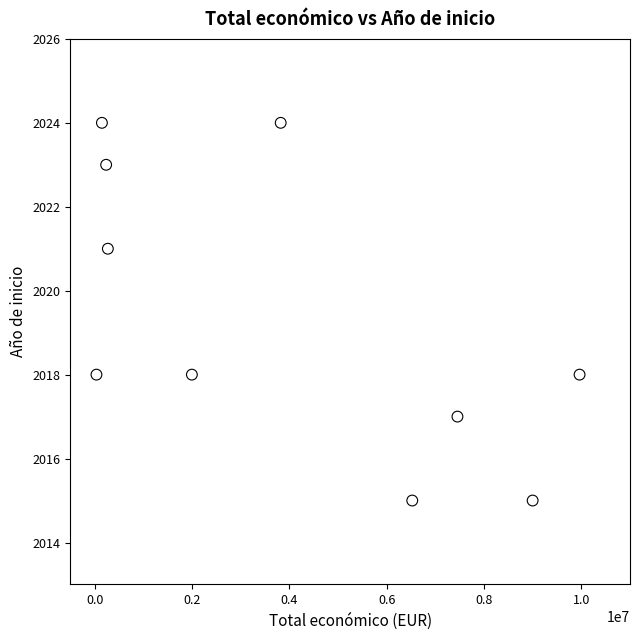

What is the range of Y values (max minus min)?

9